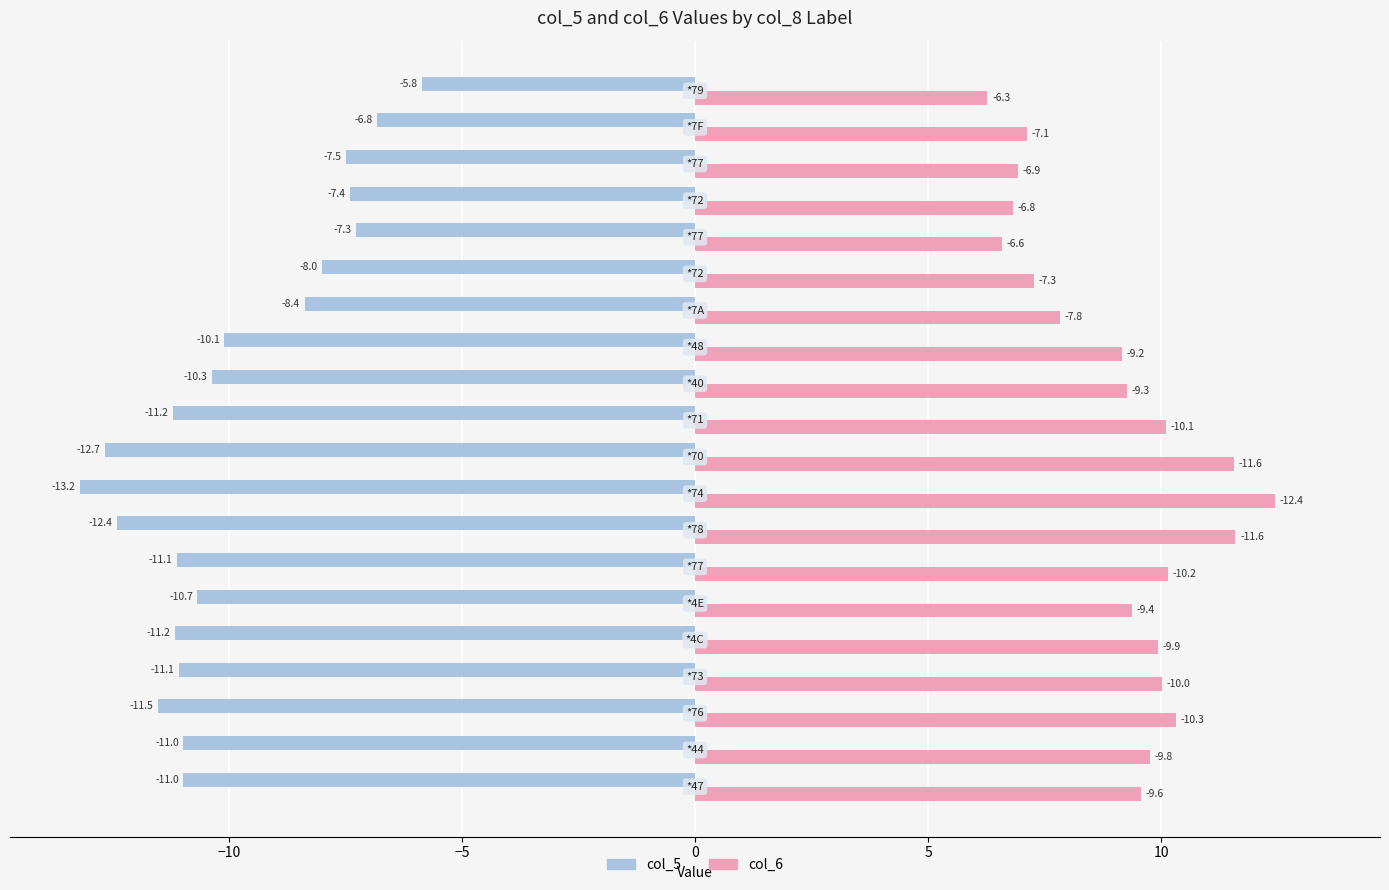

What is the smallest value displayed?

-13.2